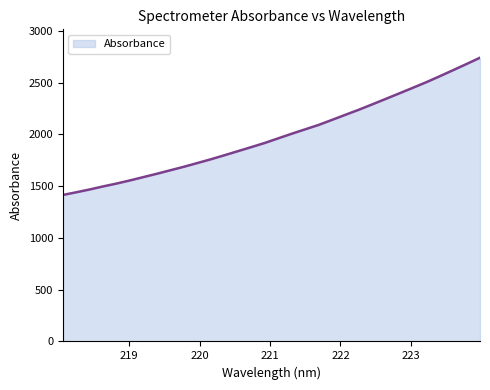

What is the minimum value shown in the chart?

1415.8